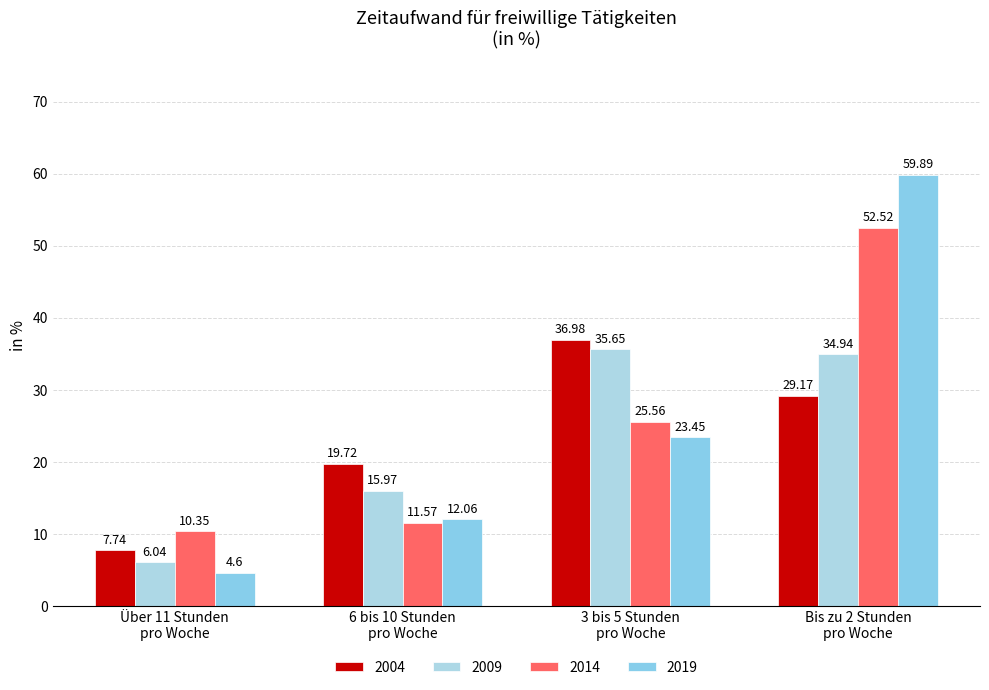

Does the chart contain any negative values?

No